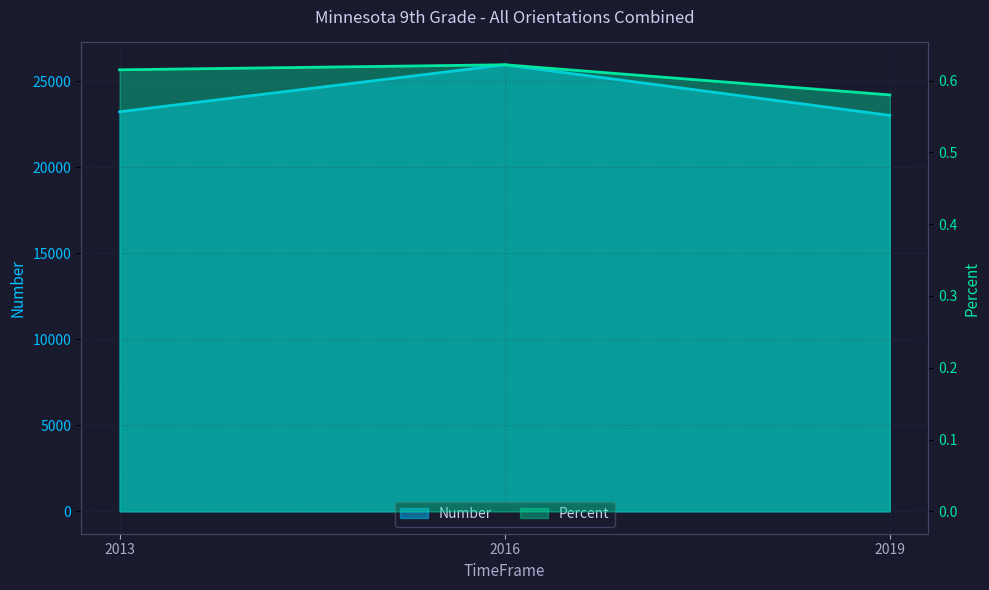

What is the value of the Percent point at the 1st from the left?

0.6